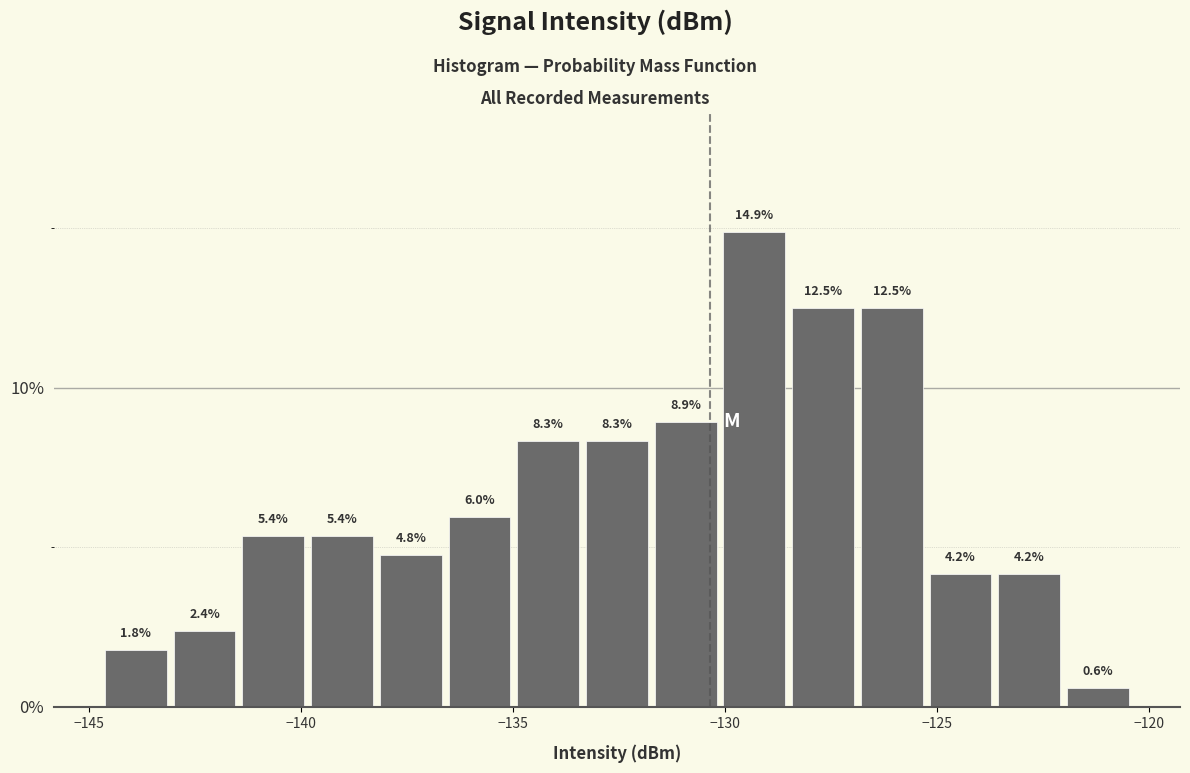

Read against the x-axis, roughly where is the centre of the tallest bar?

-129.5